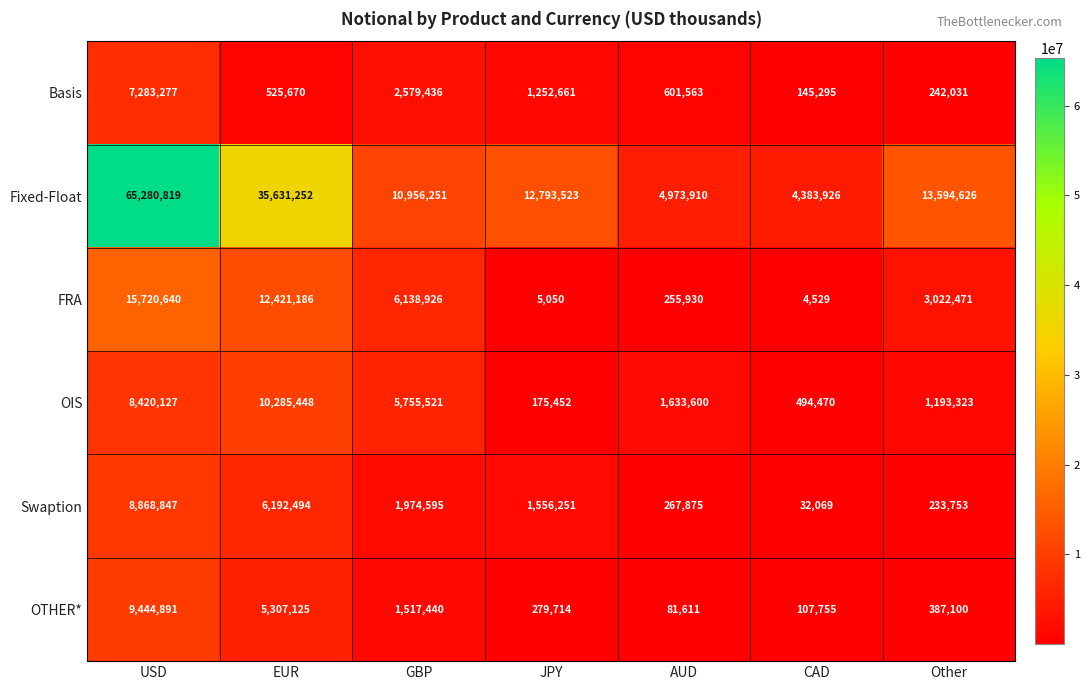

What is the total value across all series at USD?

115018601